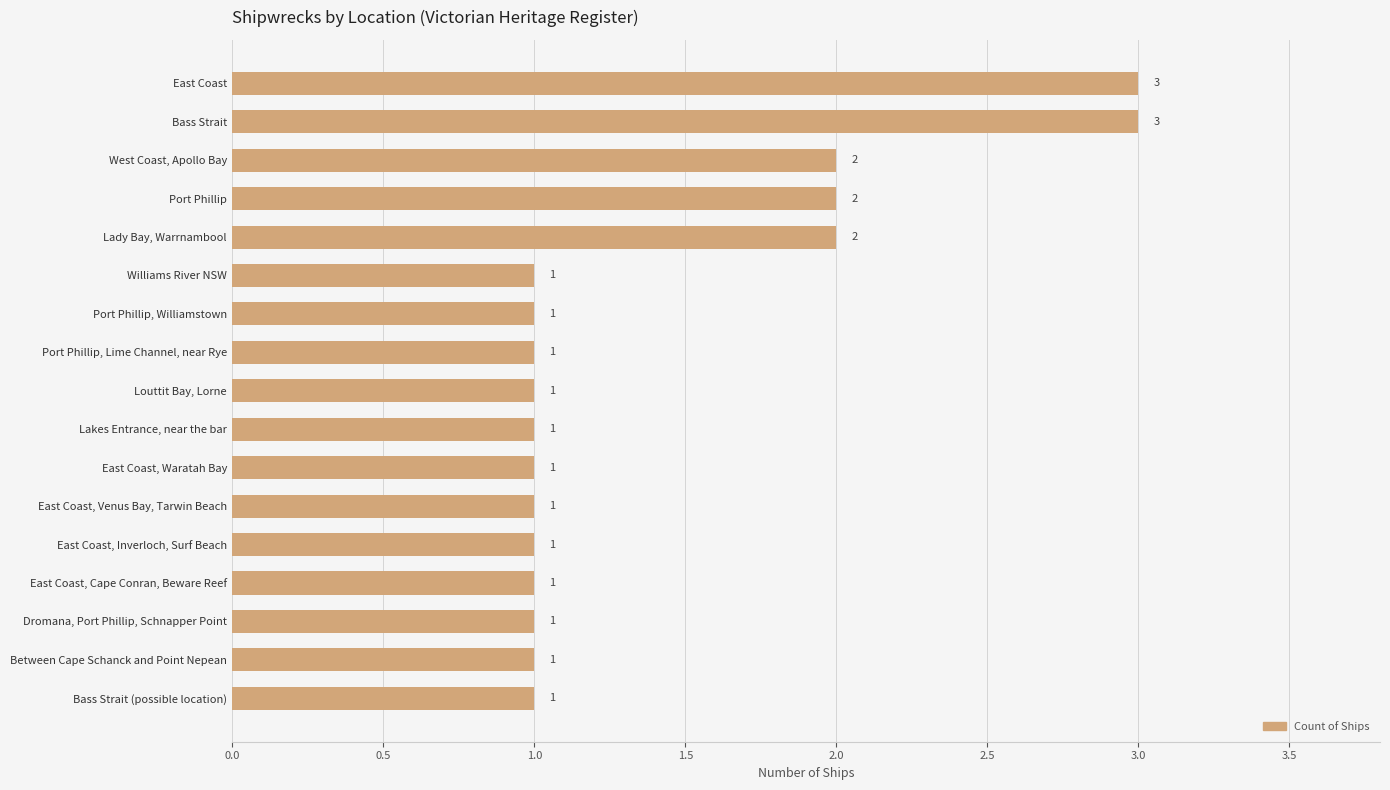

What is the maximum value shown in the chart?

3